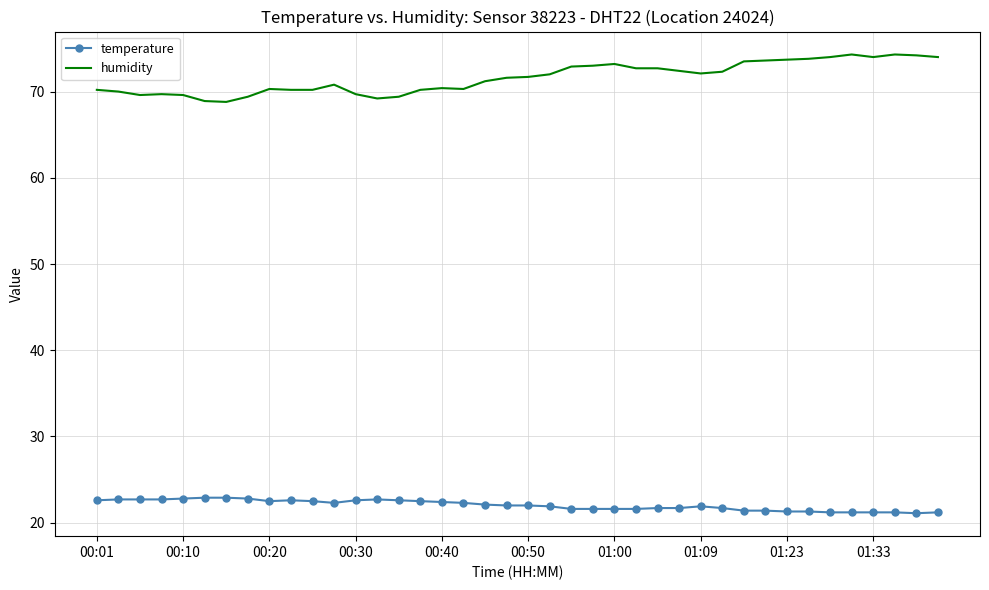

Rank the series by their maximum value, from highest to lowest.

humidity, temperature